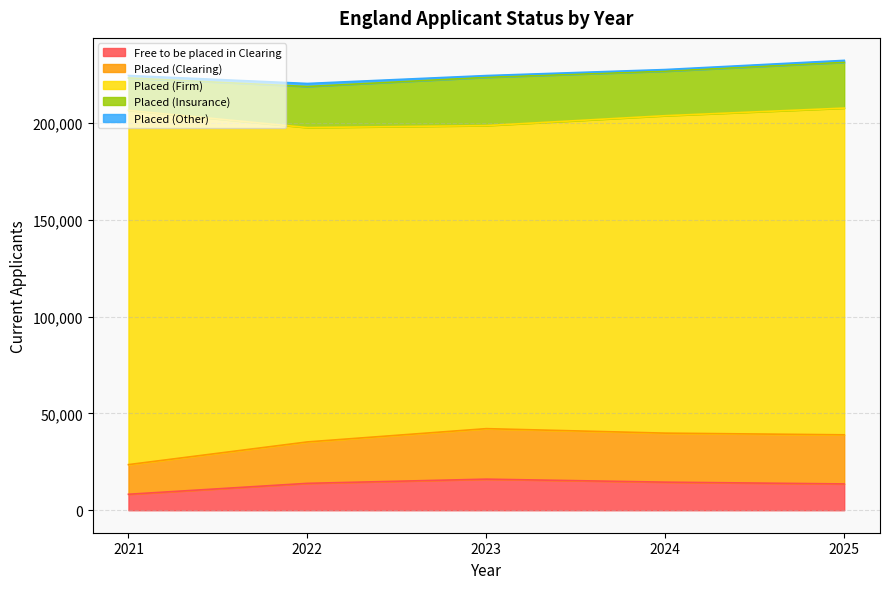

In Placed (Clearing), how many points are higher than both neighbors (excluding endpoints)?

1